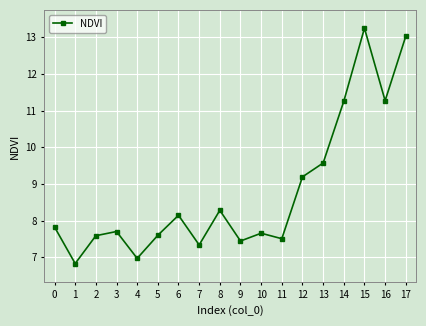

At which category does the chart reach its minimum across all series?

1